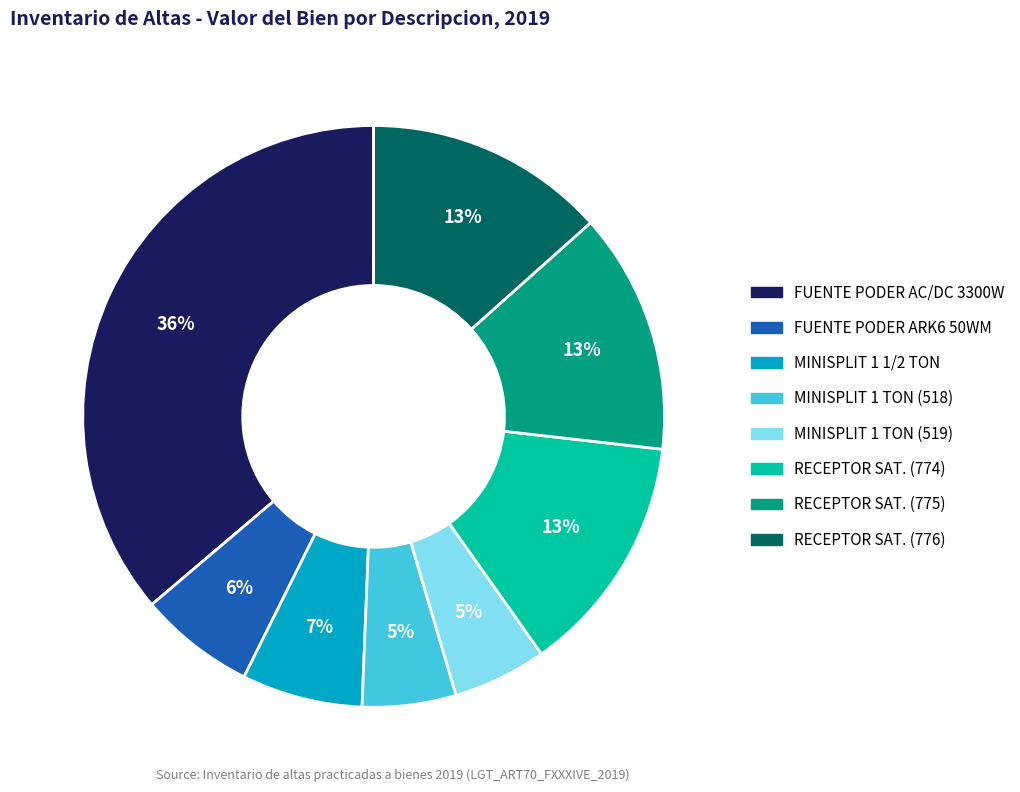

To the nearest percent, what is the average slice percentage?

12%